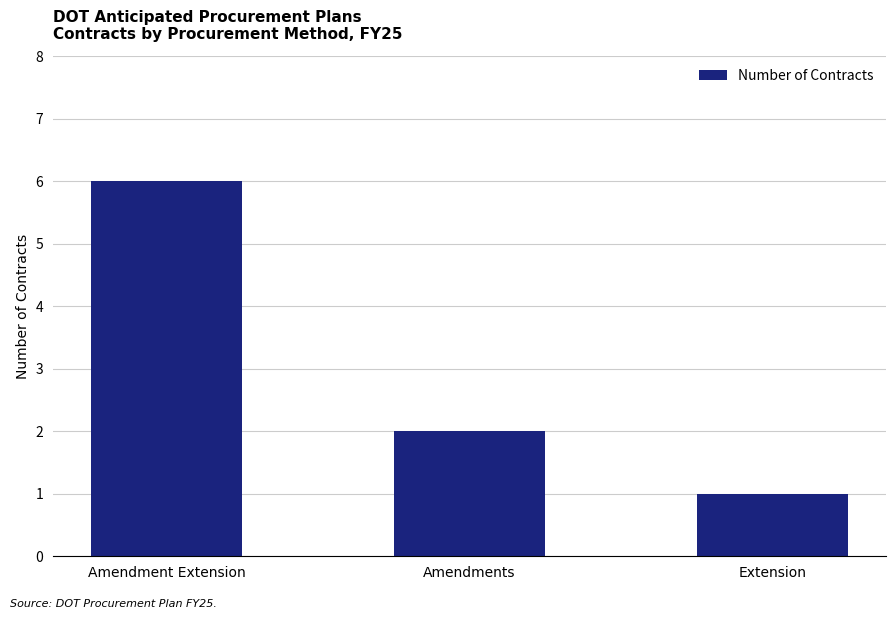

Between Extension and Amendment Extension, which is larger?

Amendment Extension